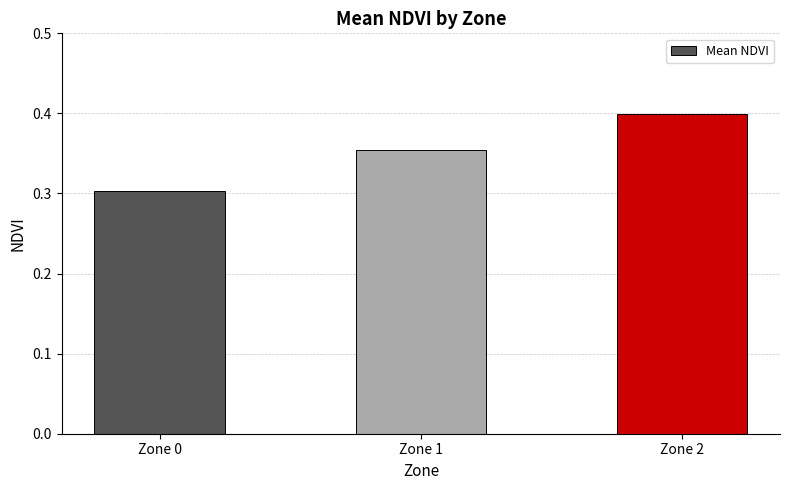

List the labels in order of value, largest first.

Zone 2, Zone 1, Zone 0